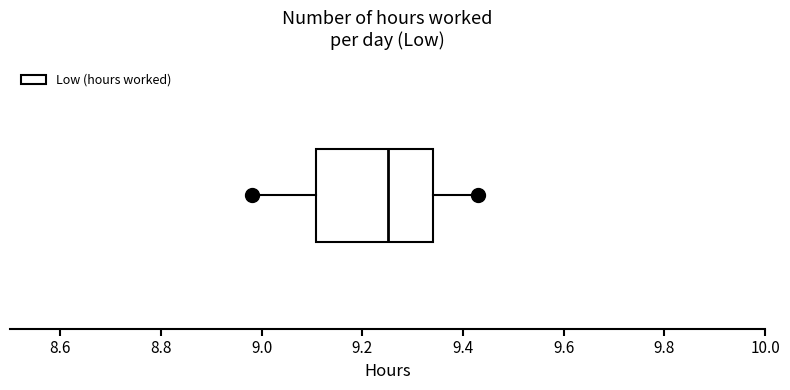

Where does the right whisker of the box end on the x-axis? The values are not printed on the chart, so give them approximately, as read against the axis.

9.44